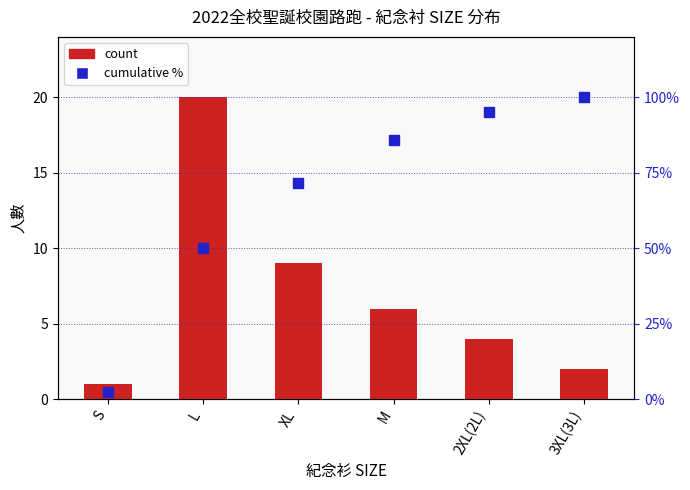

What is the approximate value of count at 3XL(3L)?

2.0